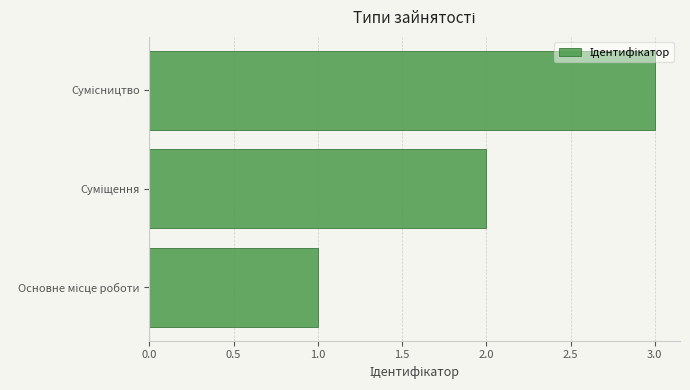

What is the maximum value shown in the chart?

3